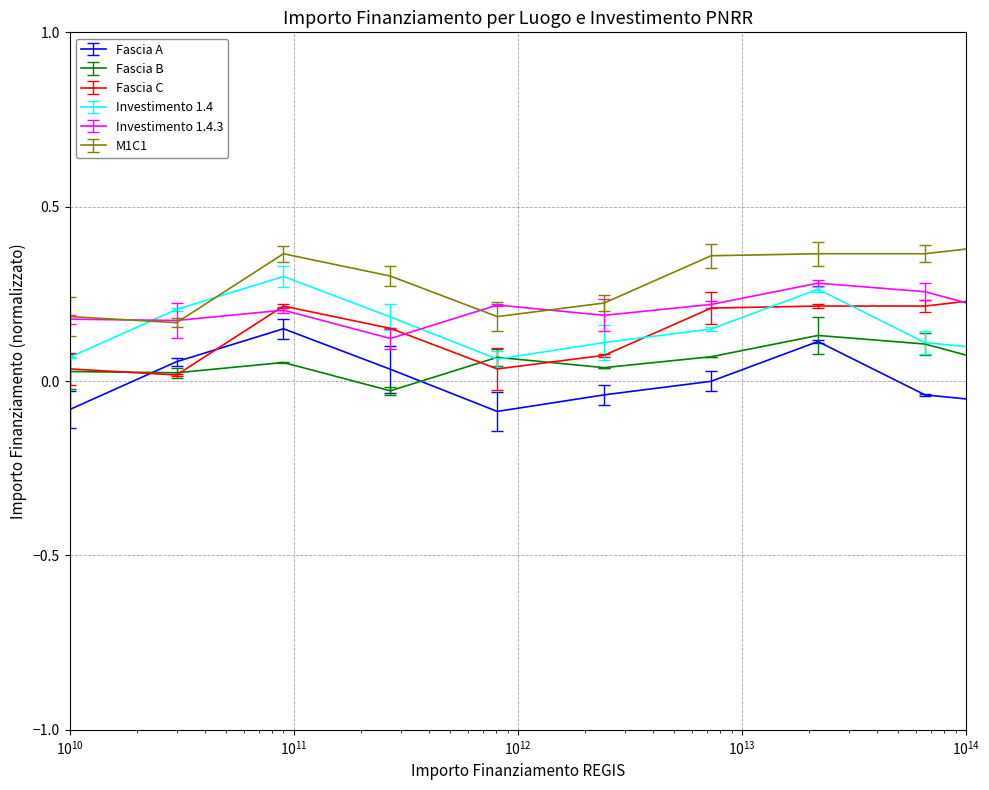

How many values in the Fascia B series are below 0?

2